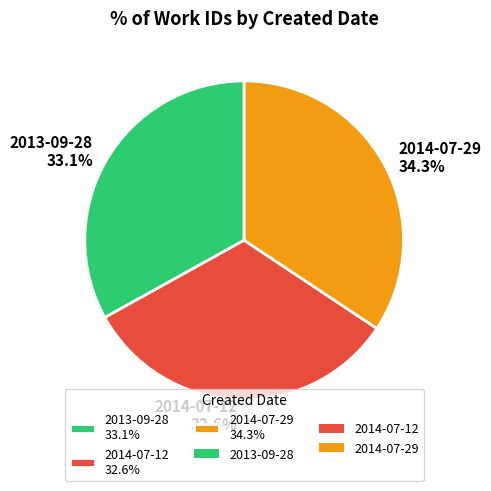

Is 2014-07-29 34.3% the majority of the pie?

No